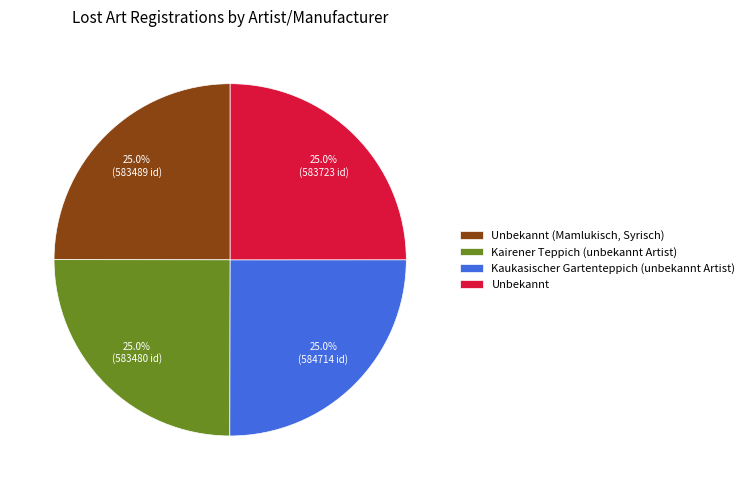

Does any single category account for the majority?

No